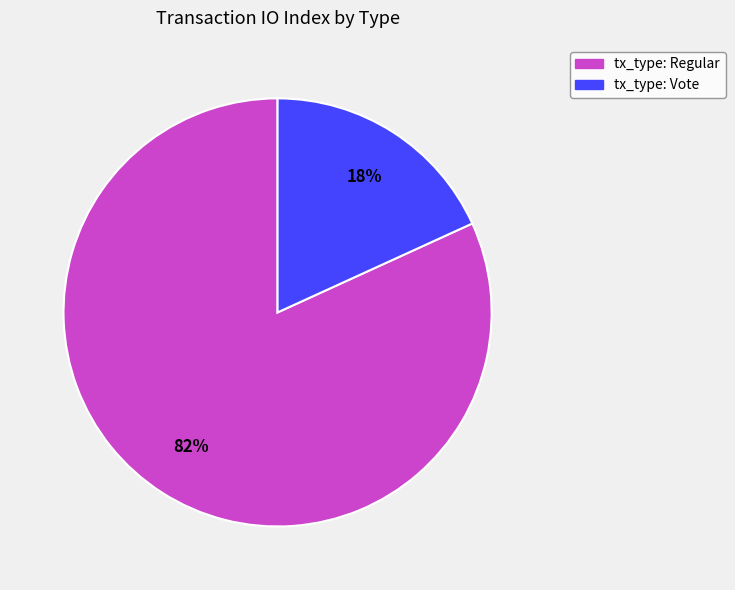

Which category accounts for the majority?

tx_type: Regular